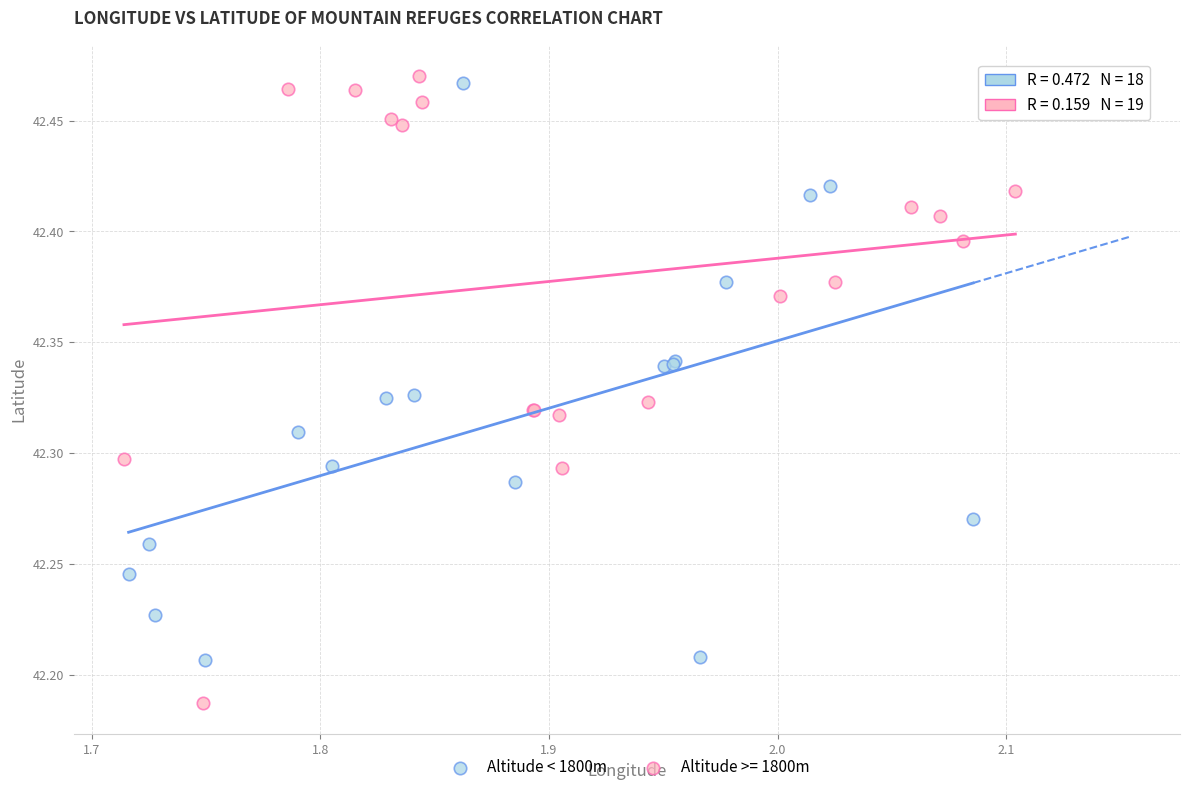

Which series contains the lowest Y value?

Altitude >= 1800m